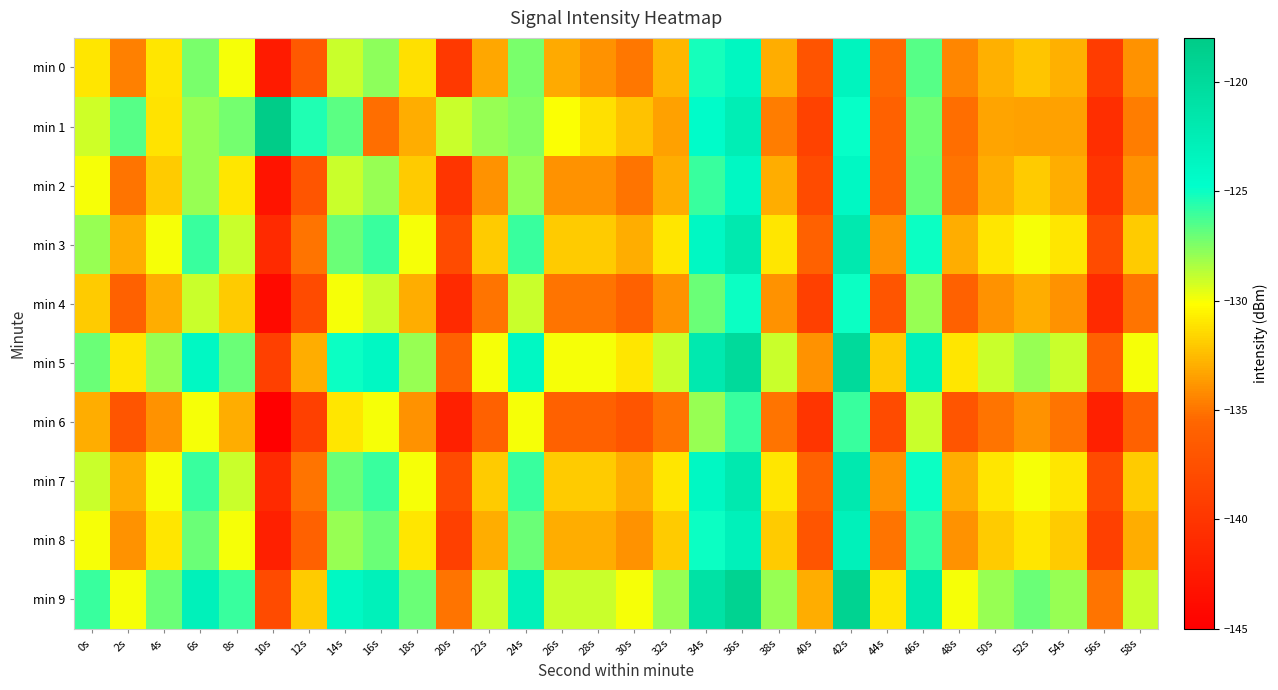

Which category has the highest value across all series?

10s